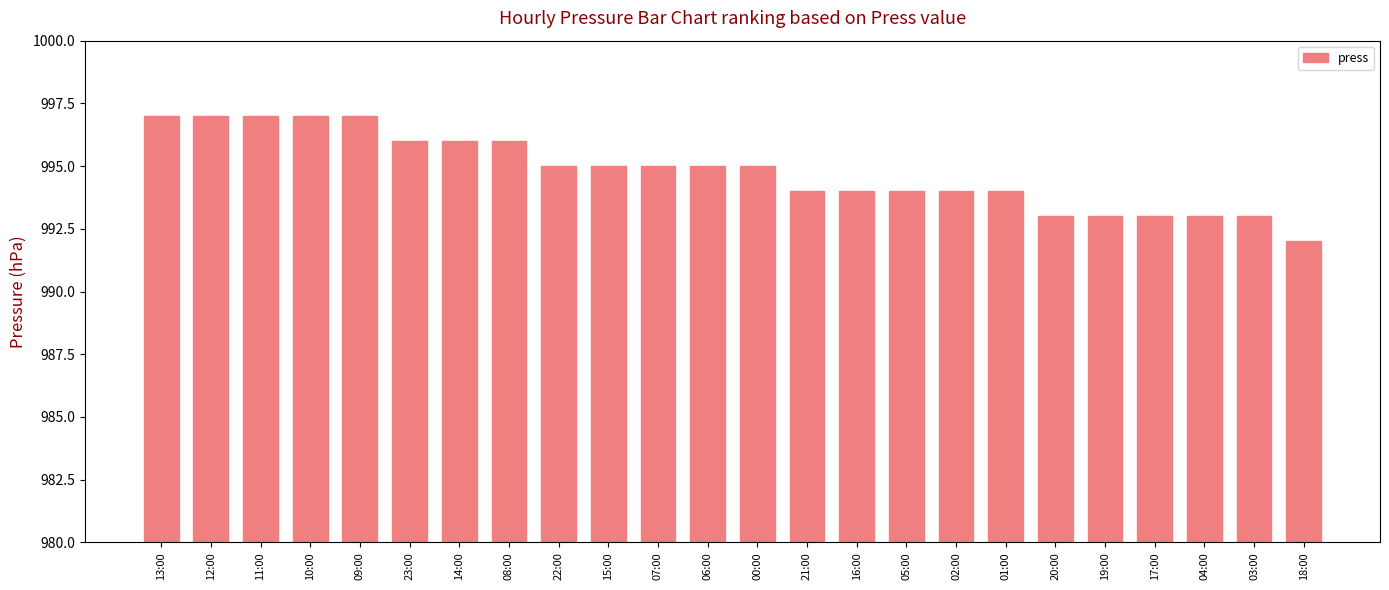

Approximately how many times larger is the value at 01:00 compared to 00:00?

1.0